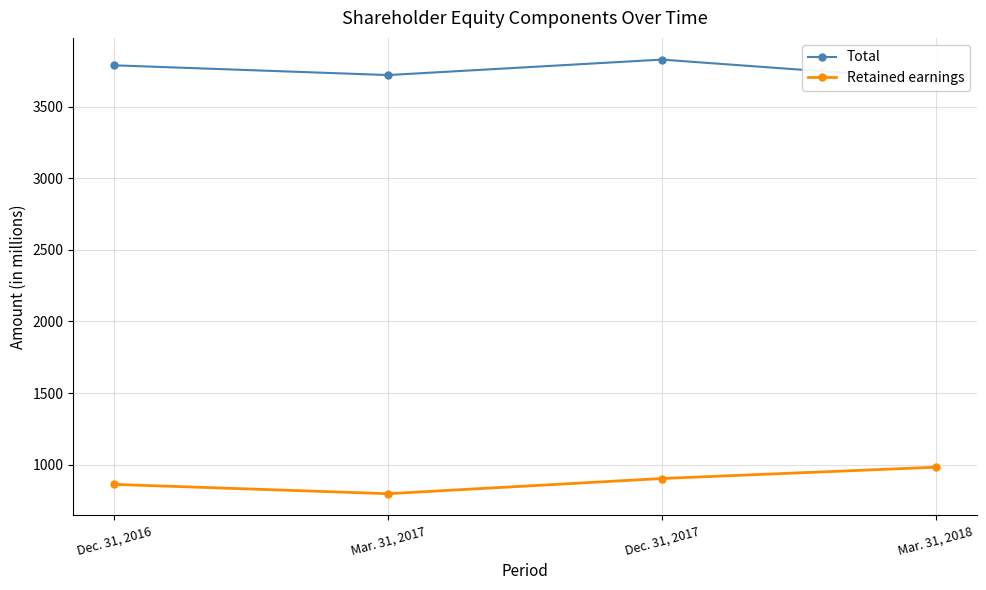

Is the value of Total at Mar. 31, 2017 greater than the value of Retained earnings at Dec. 31, 2017?

Yes